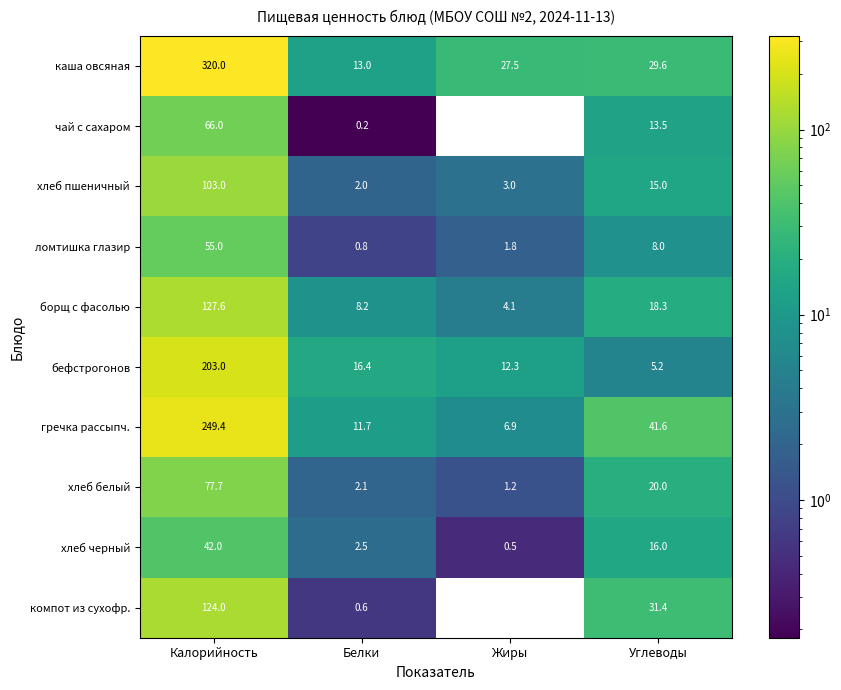

What is the difference between the maximum and minimum values in the хлеб белый series?

76.5